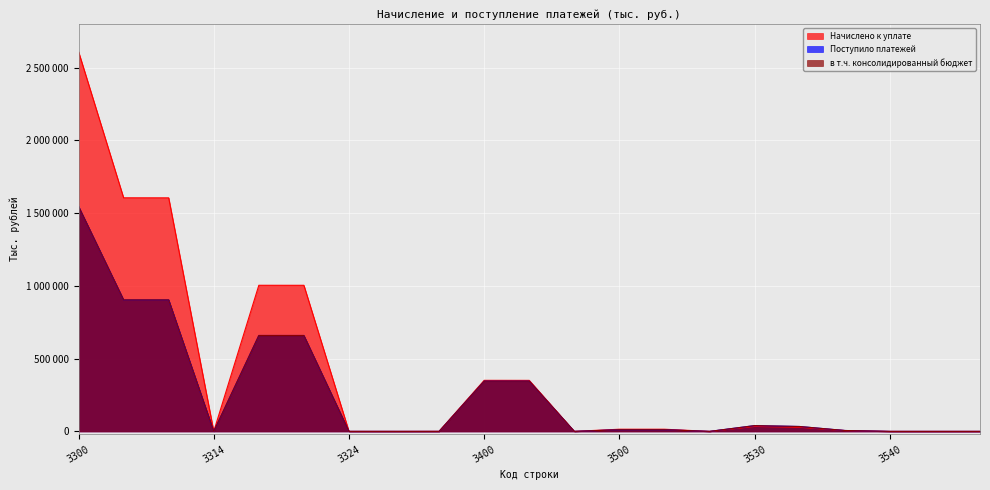

Is it true that Начислено к уплате equals 1605730 at 3310?

True